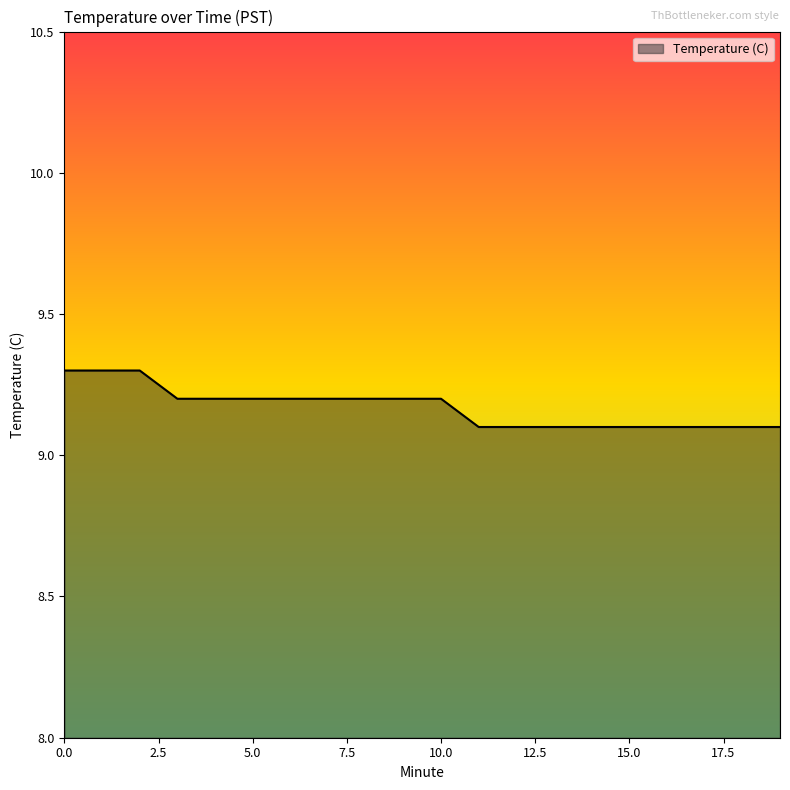

What is the smallest value displayed?

9.1